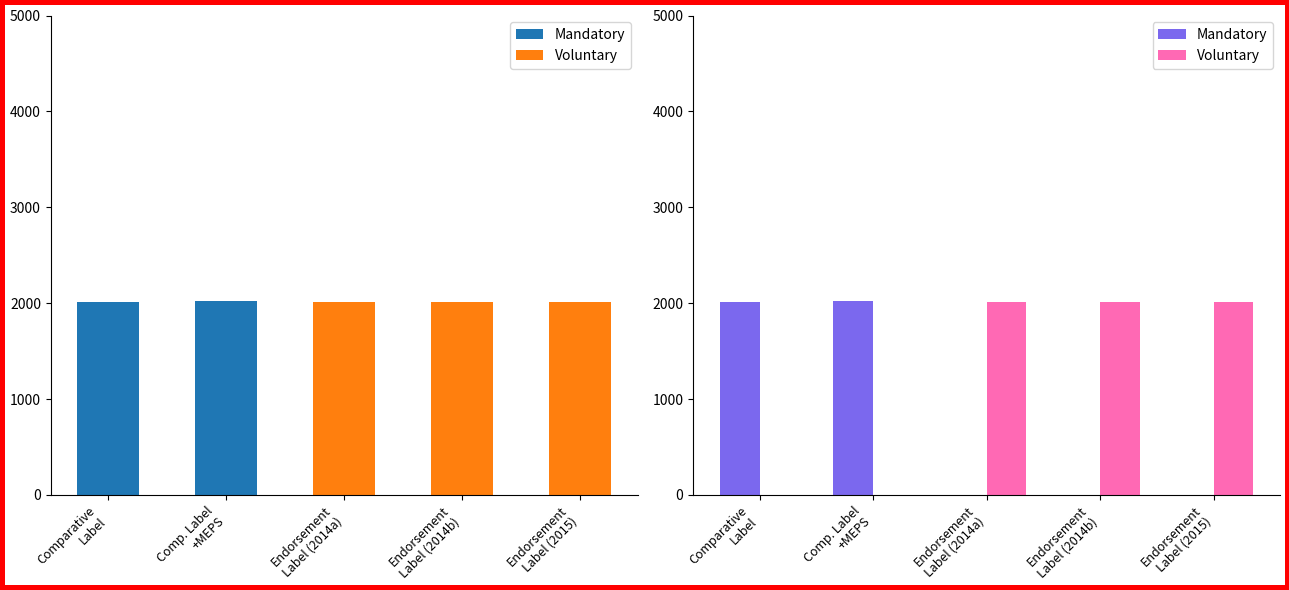

At how many categories does at least one series exceed 1434?

5